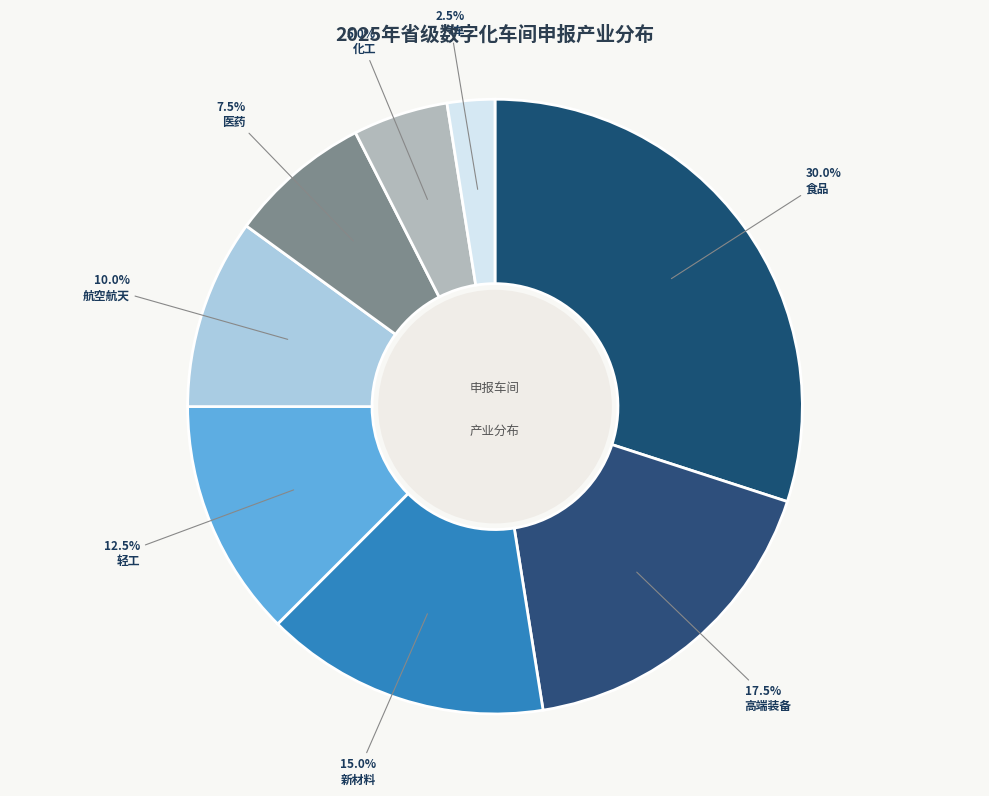

Count the number of slices in the pie.

8